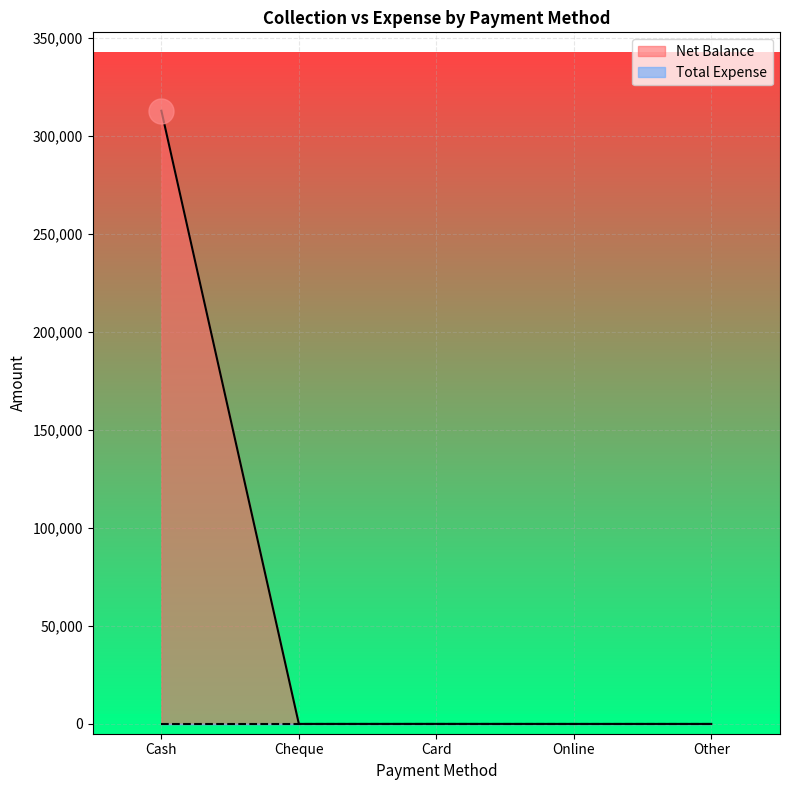

The value at Cash is 312846. True or false?

True